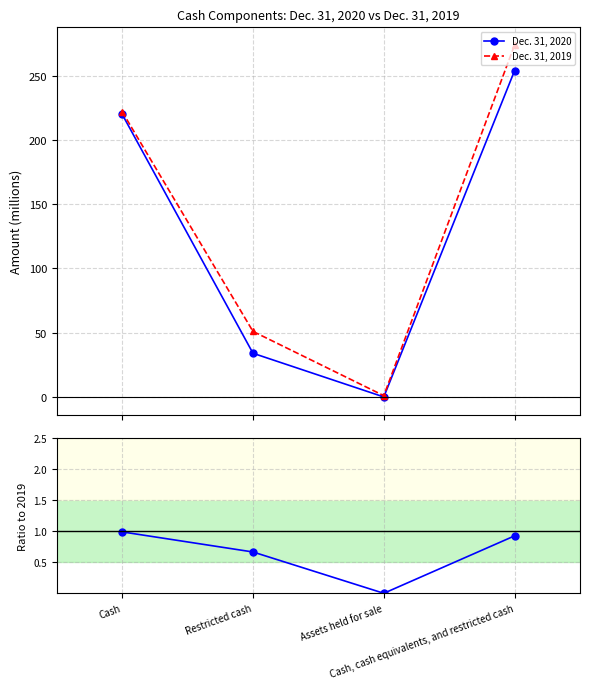

How many values in the Dec. 31, 2019 series exceed 222?

1